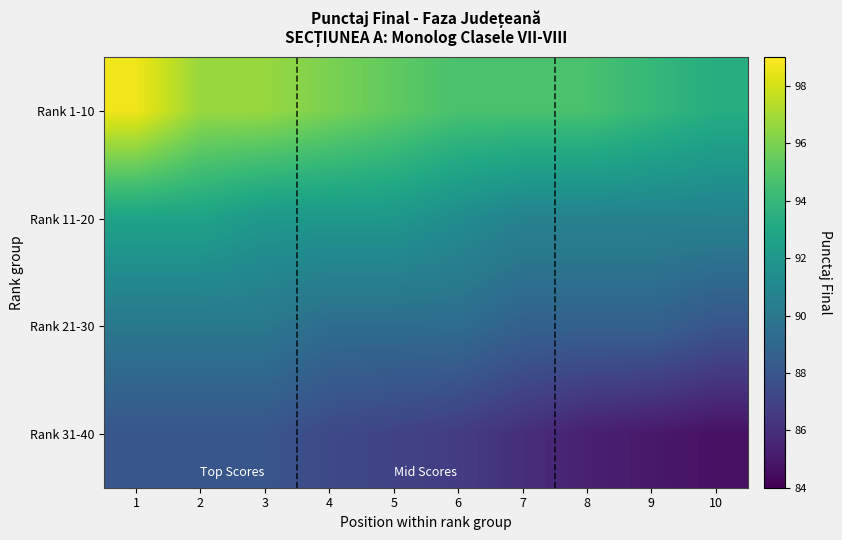

At which category does the chart reach its minimum across all series?

10